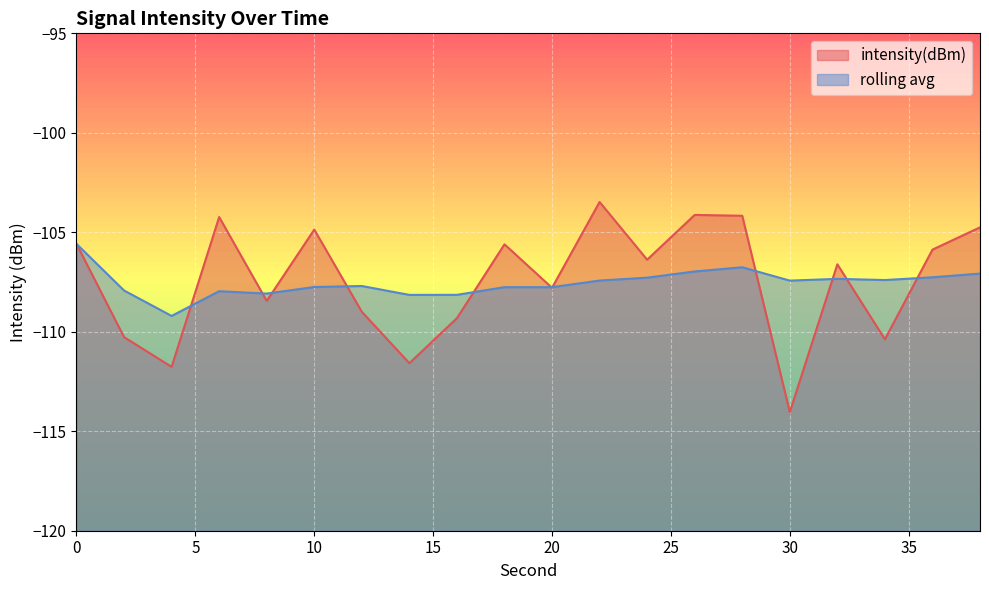

Read the intensity(dBm) value at 6.

-104.2